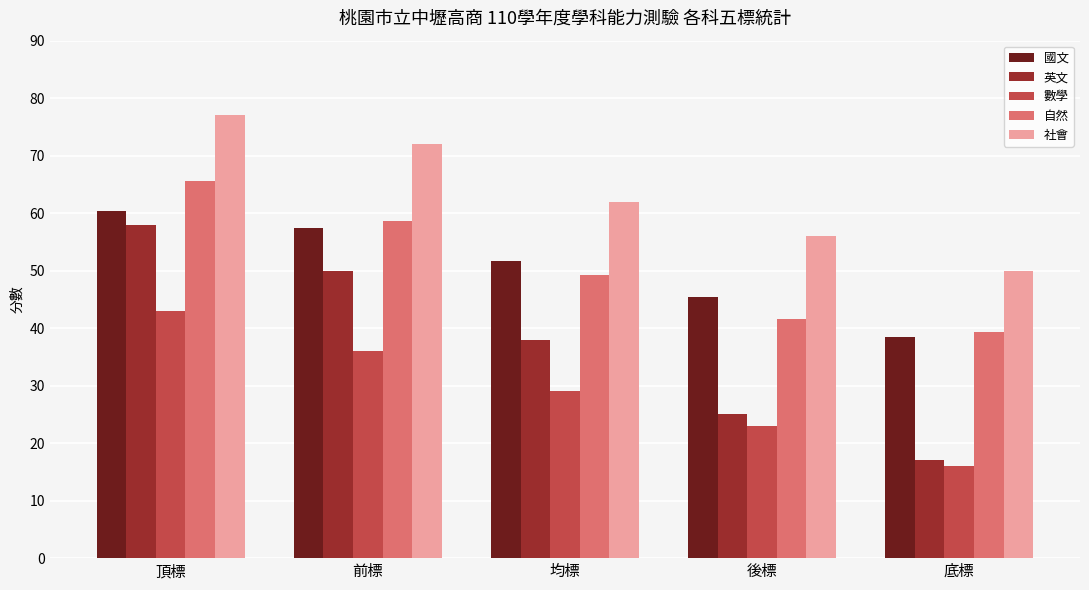

Which series has the widest spread of values?

英文